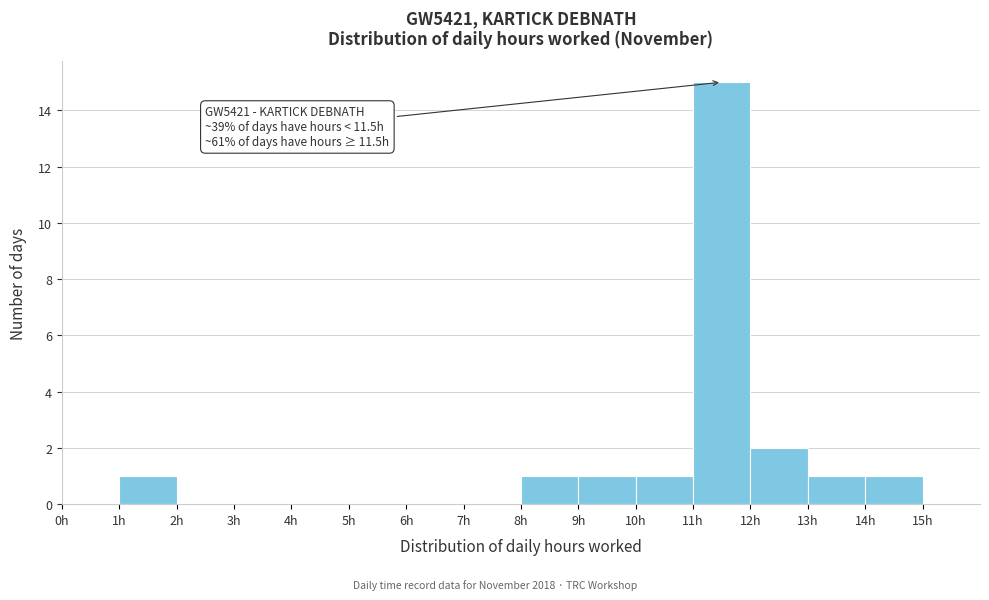

Which range on the x-axis has the tallest bar?

11 to 12